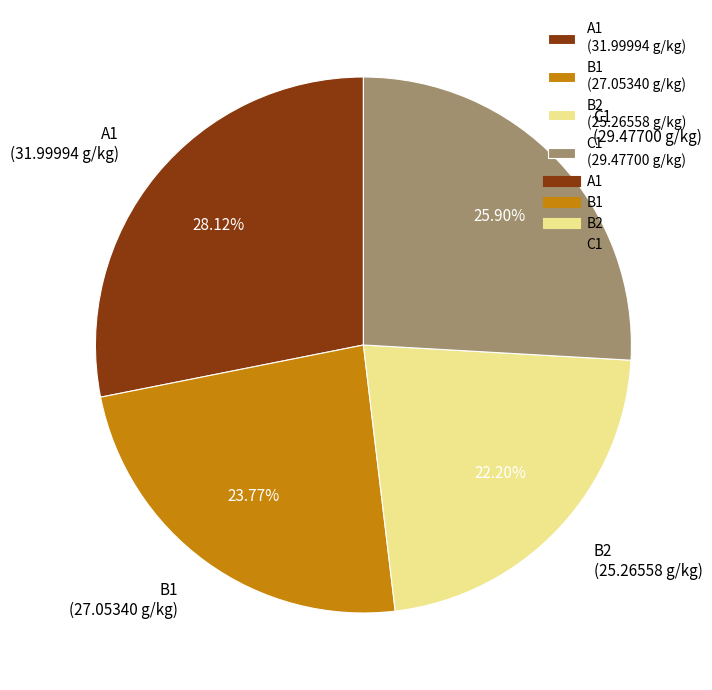

Count the number of slices in the pie.

4